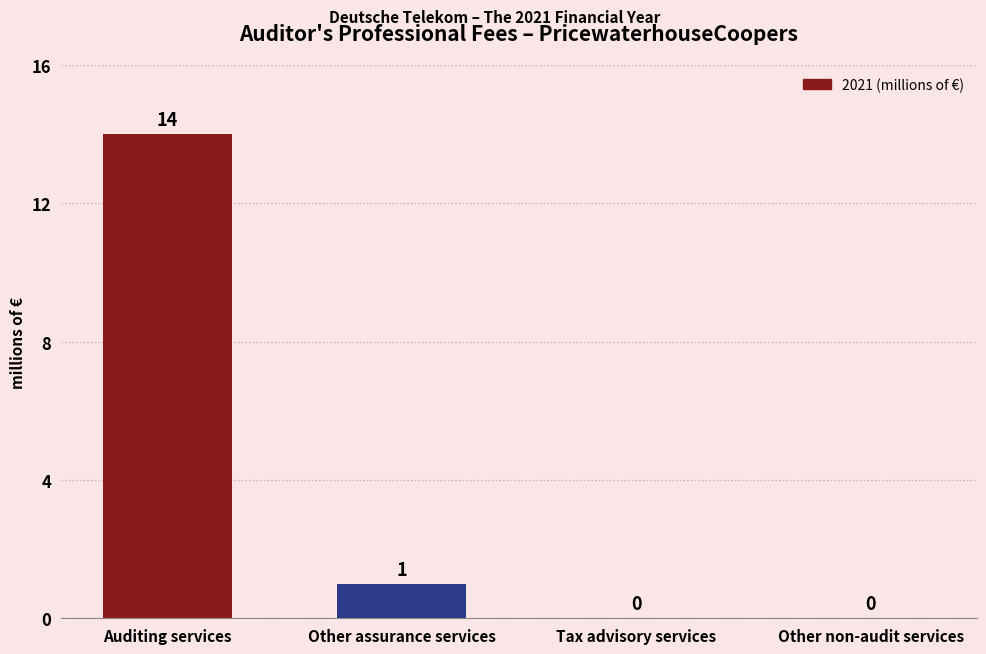

Reading left to right, list all the values displayed in this chart.

14	1	0	0